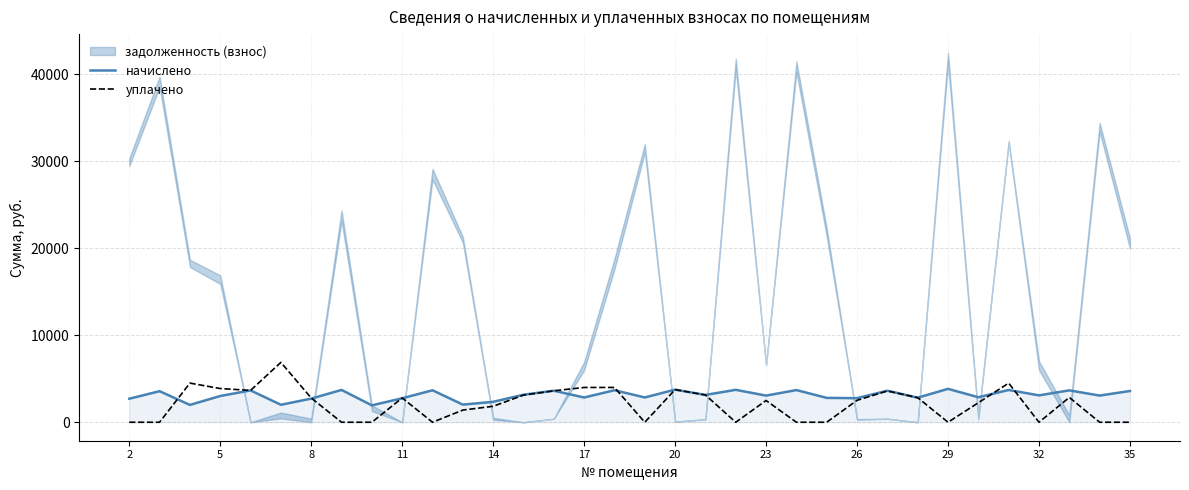

The value of уплачено at 20 is 3753.0. True or false?

True